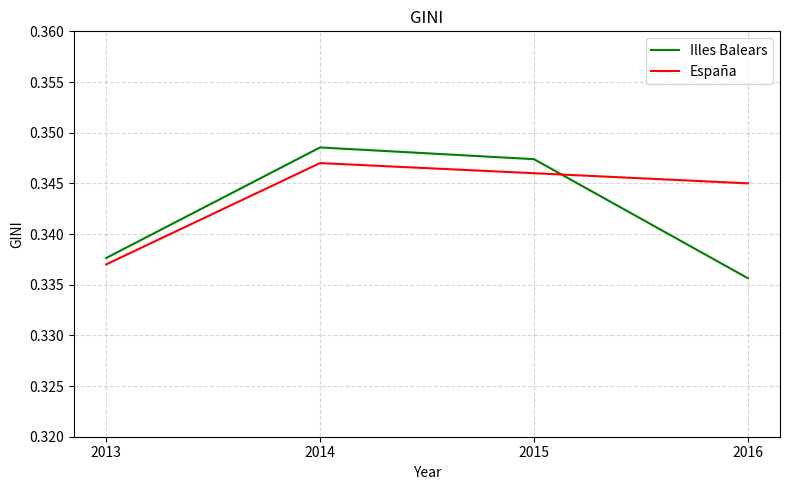

What is the total value across all series at 2014?

0.7